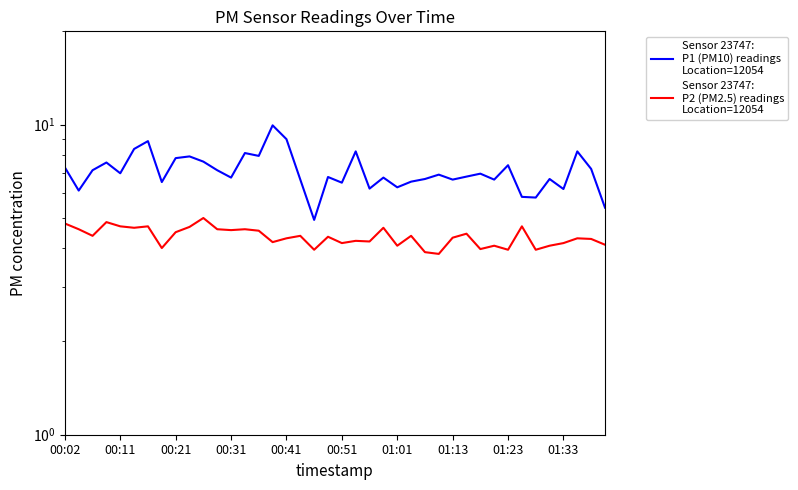

What is the approximate value of Sensor 23747:
P1 (PM10) readings
Location=12054 at 00:41?

9.0